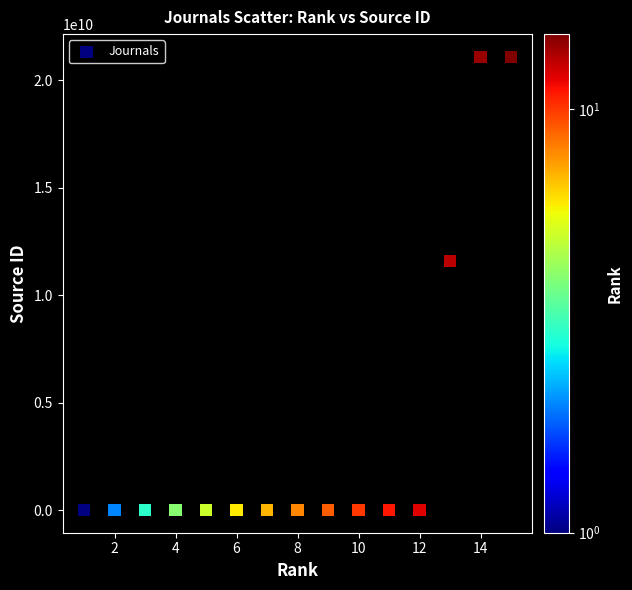

What Y value in the scatter plot is closest to 10550562992?

11600154631